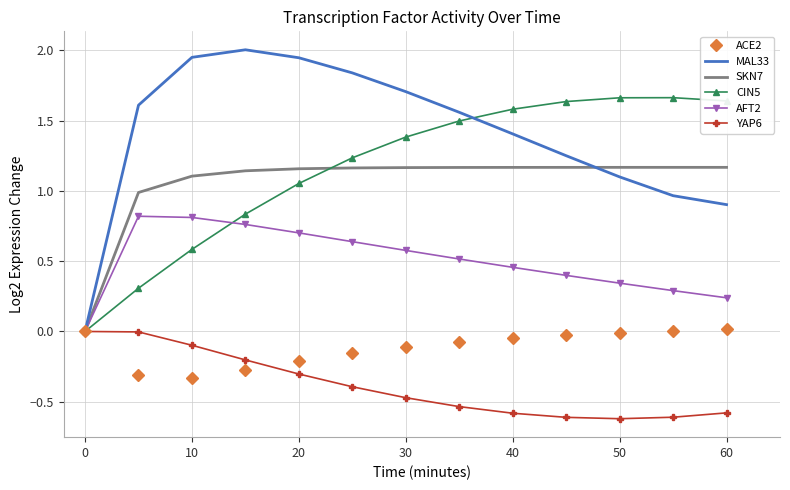

Which series has the widest spread of values?

MAL33